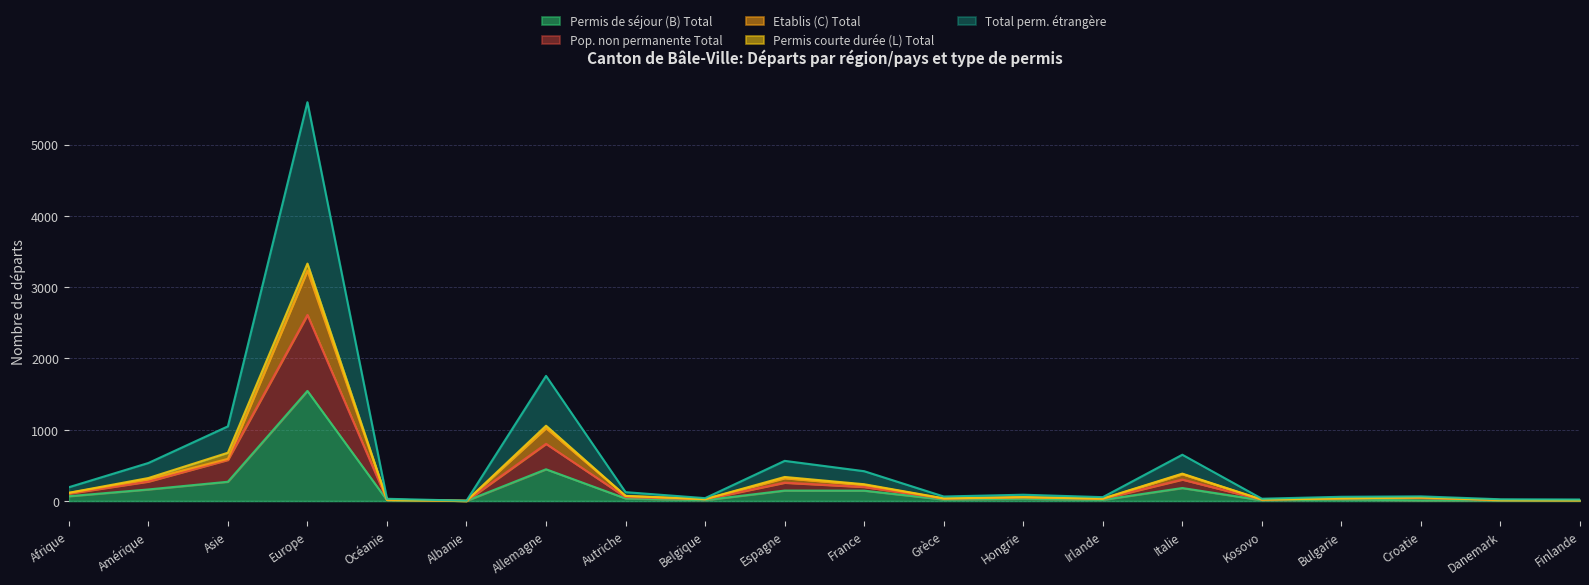

Is it true that Permis de séjour (B) Total equals 31 at Hongrie?

True